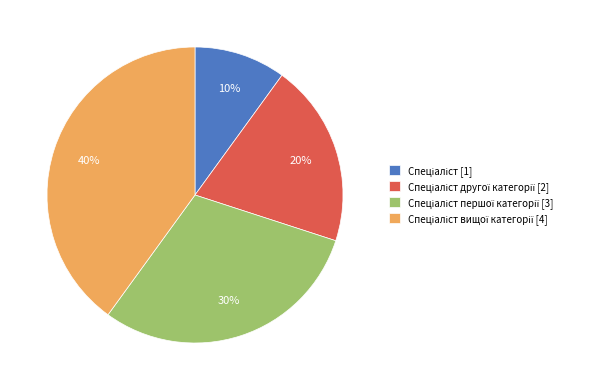

Does any single category account for the majority?

No